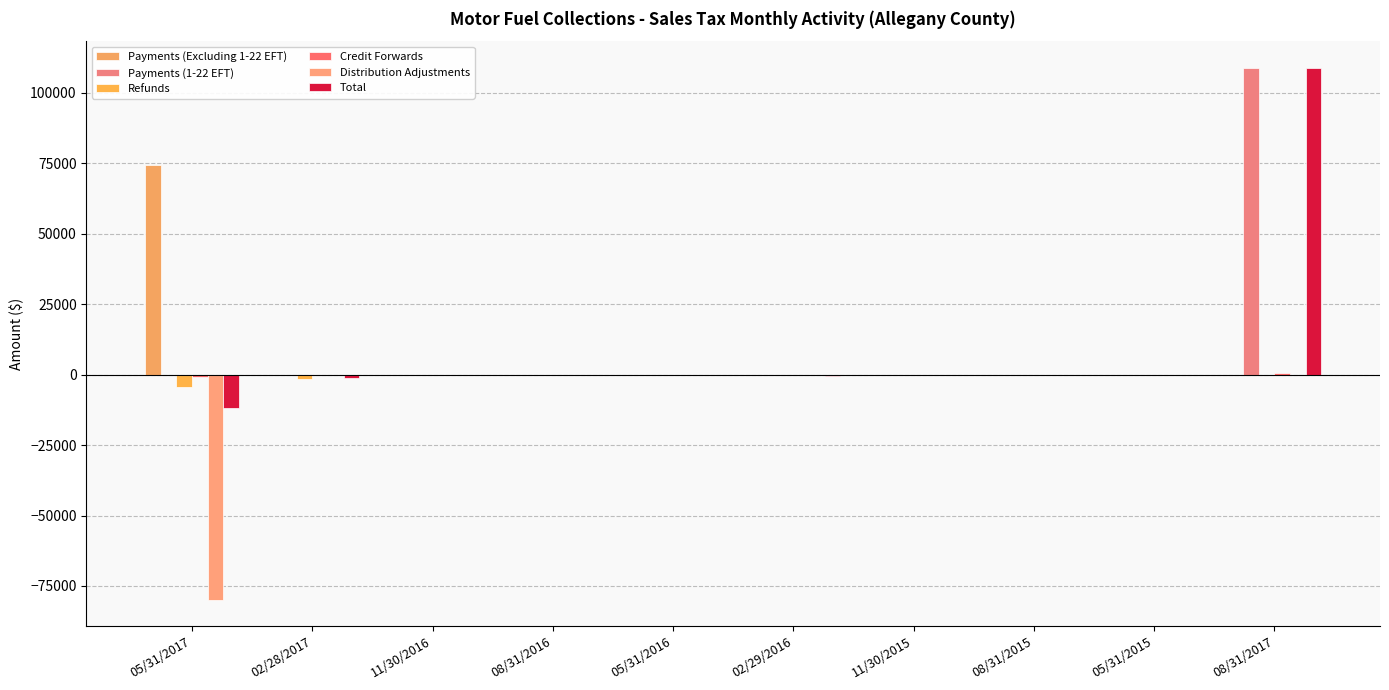

What is the total value across all series at 11/30/2016?

-410.2